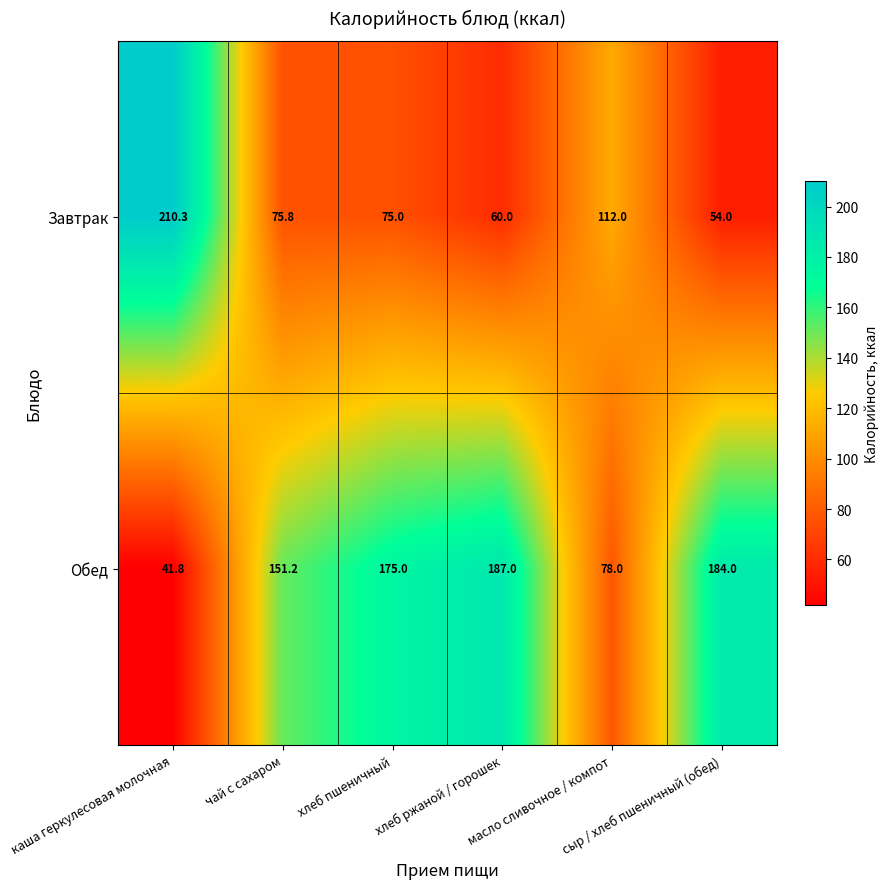

Which series has the largest total across all categories?

Обед